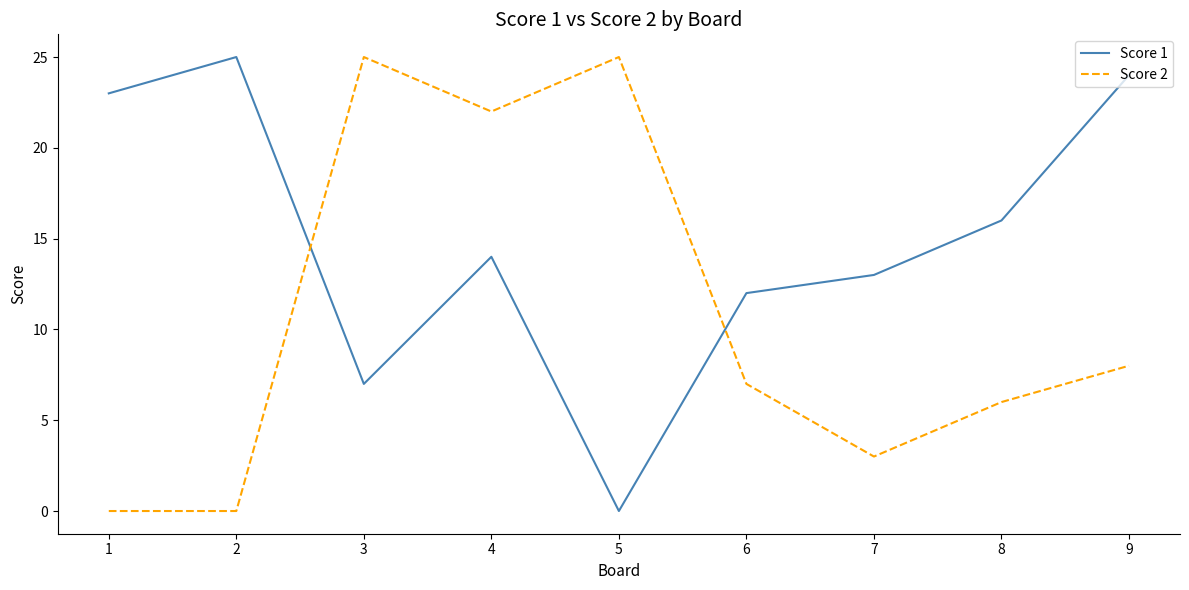

Where does the Score 2 series first go above 7?

3